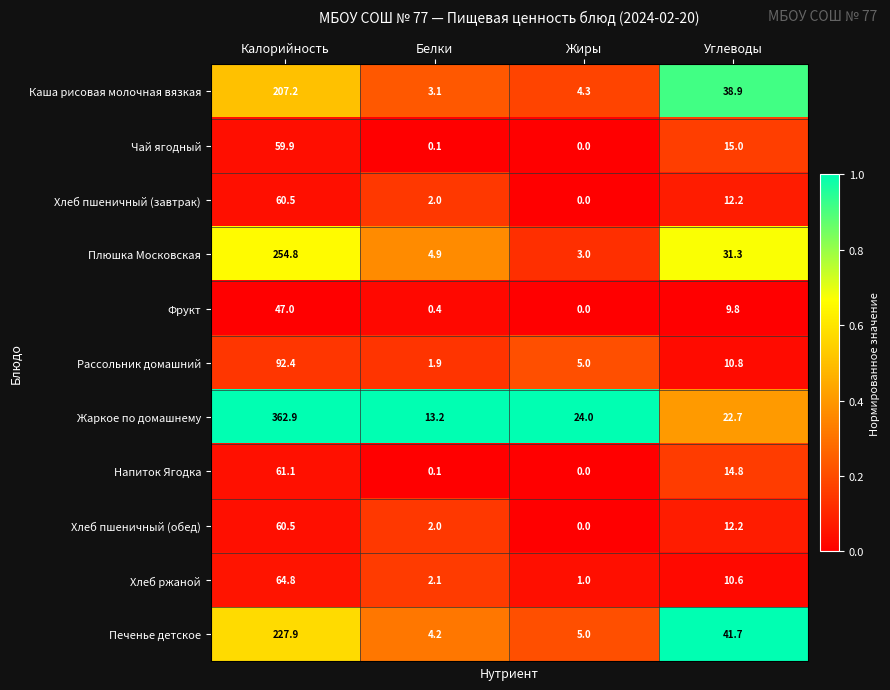

Between Жиры and Углеводы, which series saw the biggest shift?

Печенье детское